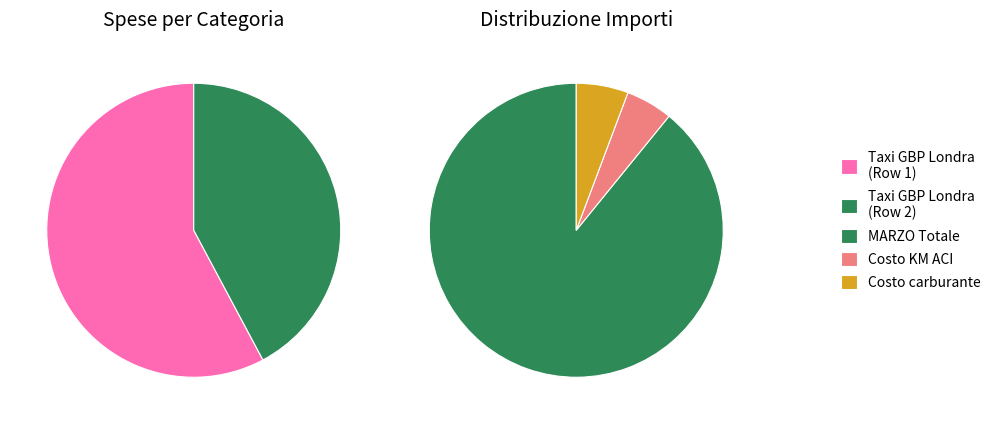

Rank the categories by value from lowest to highest.

Taxi GBP Londra (7.3), Taxi GBP Londra (10)